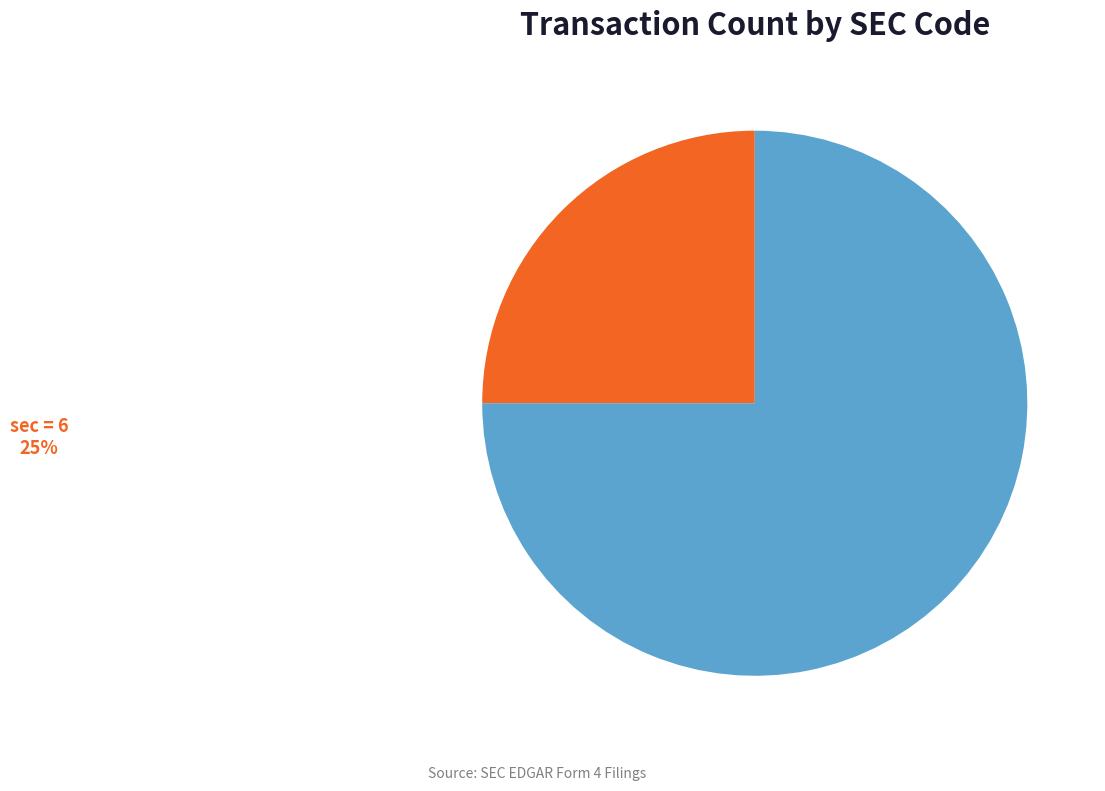

Do sec = 6 and sec = 22 together represent more than half of the pie?

Yes